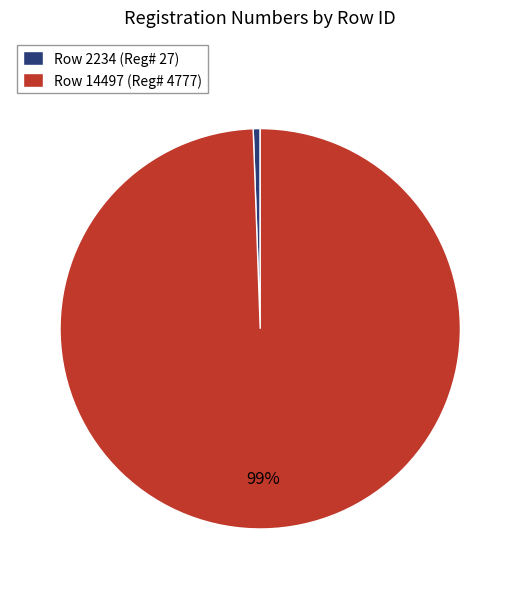

To the nearest percent, what is the combined percentage of Row 2234 (Reg# 27) and Row 14497 (Reg# 4777)?

100%